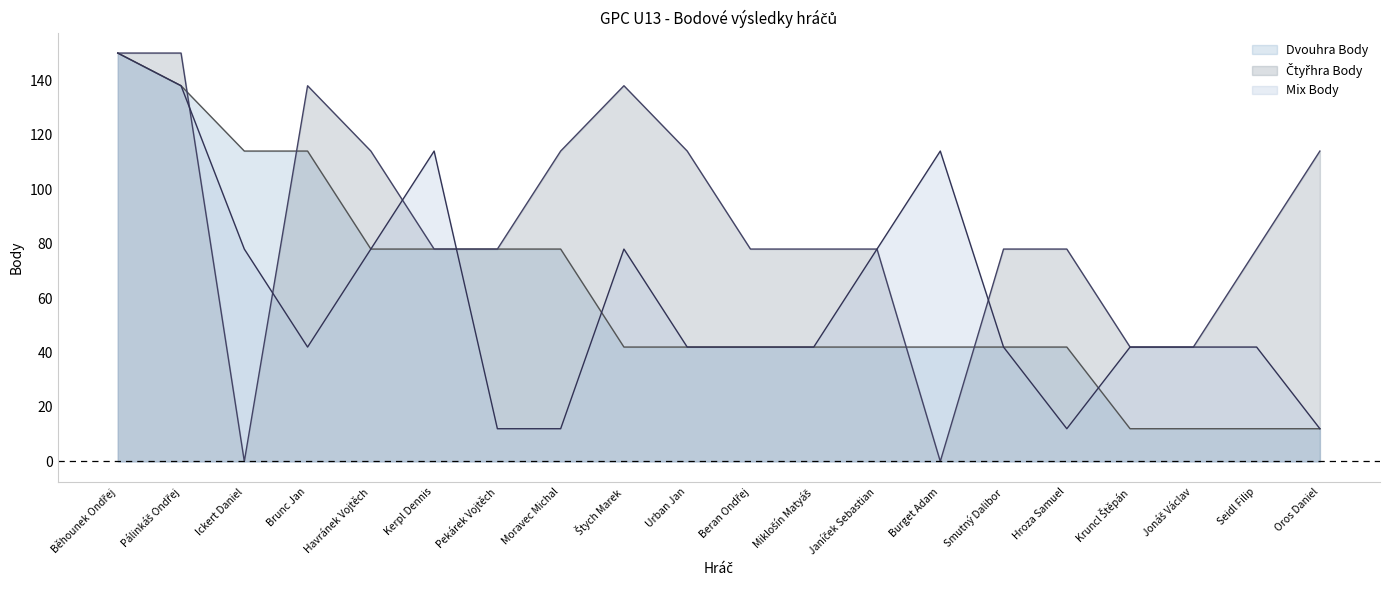

How many Mix Body values are between 42 and 78?

12